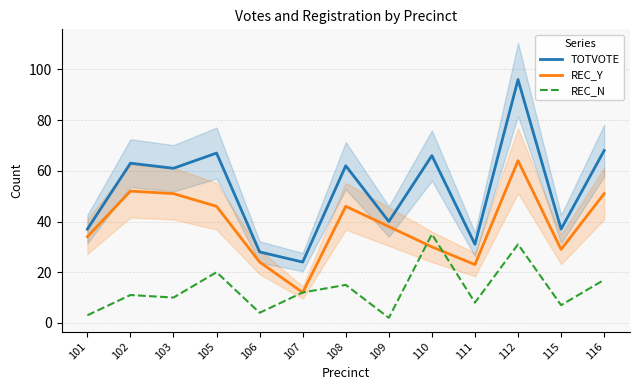

Reading left to right, what are all the values shown in this chart?

TOTVOTE: 37	63	61	67	28	24	62	40	66	31	96	37	68
REC_Y: 34	52	51	46	24	12	46	38	30	23	64	29	51
REC_N: 3	11	10	20	4	12	15	2	35	8	31	7	17